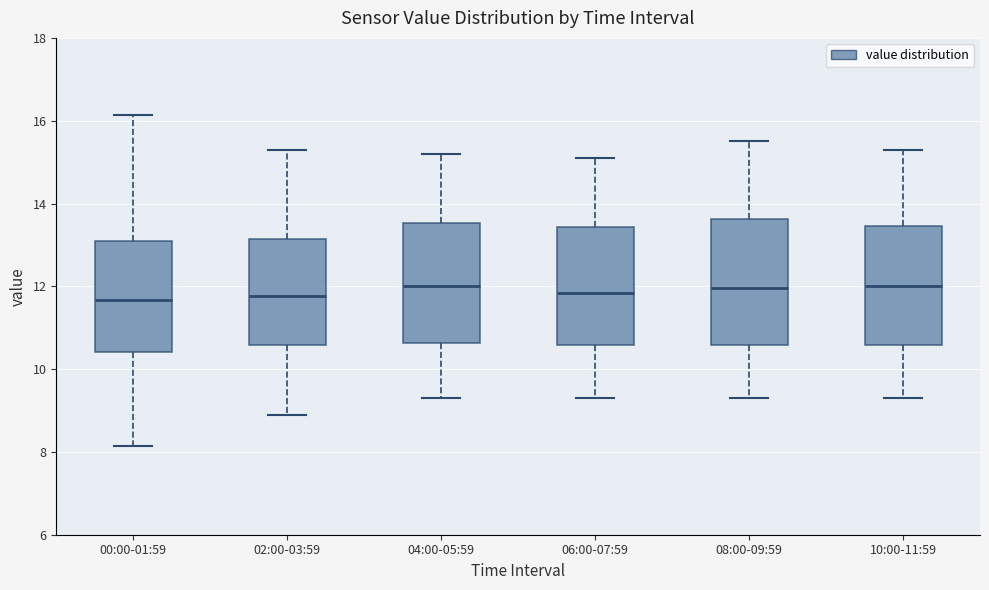

Reading left to right, transcribe this box plot: for each box, give where its median line is, the range the box spans, and where its two whiskers end, as read against the y-axis. The values are not printed on the chart, so give them approximately, as read against the axis.

00:00-01:59: median 11.6, box 10.4 to 13.0, whiskers 8.2 to 16.2
02:00-03:59: median 11.8, box 10.6 to 13.2, whiskers 9.0 to 15.4
04:00-05:59: median 12.0, box 10.6 to 13.6, whiskers 9.4 to 15.2
06:00-07:59: median 11.8, box 10.6 to 13.4, whiskers 9.4 to 15.2
08:00-09:59: median 12.0, box 10.6 to 13.6, whiskers 9.4 to 15.6
10:00-11:59: median 12.0, box 10.6 to 13.4, whiskers 9.4 to 15.4